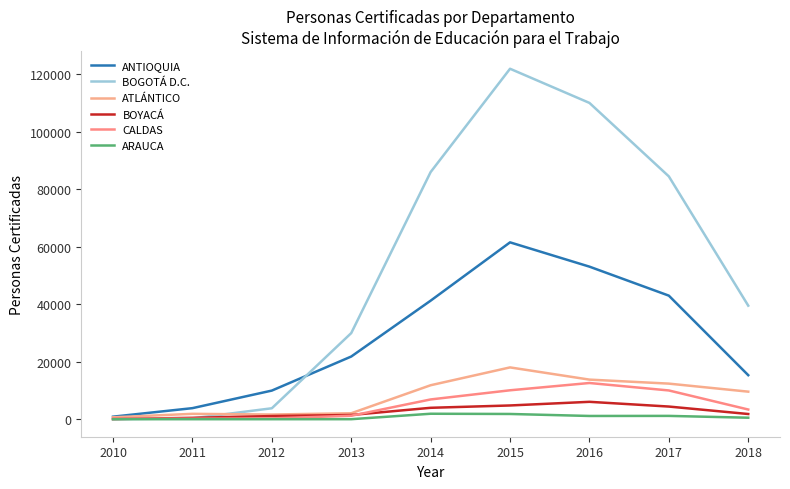

What is the highest value of the ARAUCA series?

1898